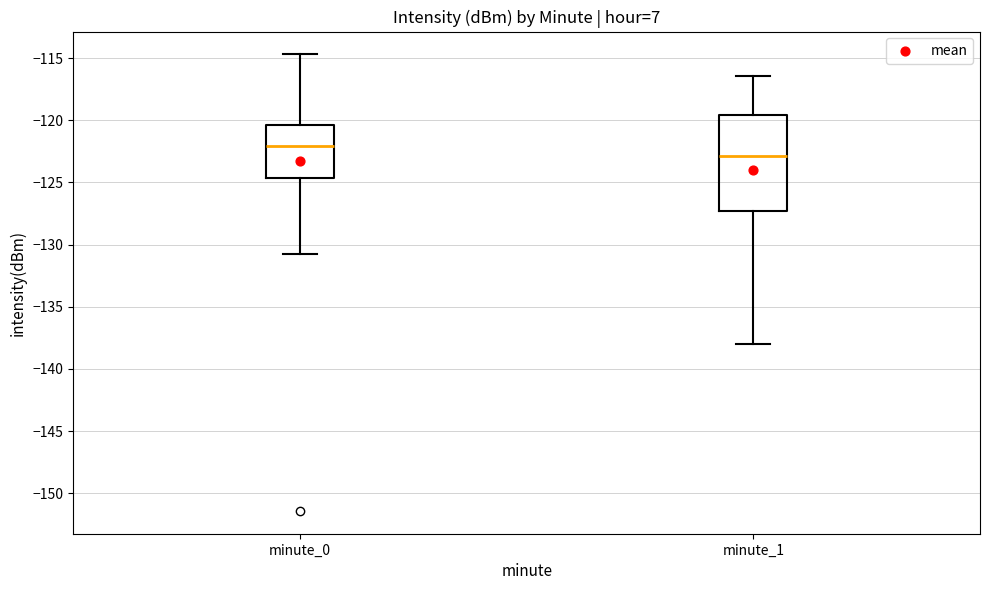

Reading left to right, transcribe this box plot: for each box, give where its median line is, the range the box spans, and where its two whiskers end, as read against the y-axis. The values are not printed on the chart, so give them approximately, as read against the axis.

minute_0: median -122.0, box -124.5 to -120.5, whiskers -131.0 to -114.5
minute_1: median -123.0, box -127.5 to -119.5, whiskers -138.0 to -116.5